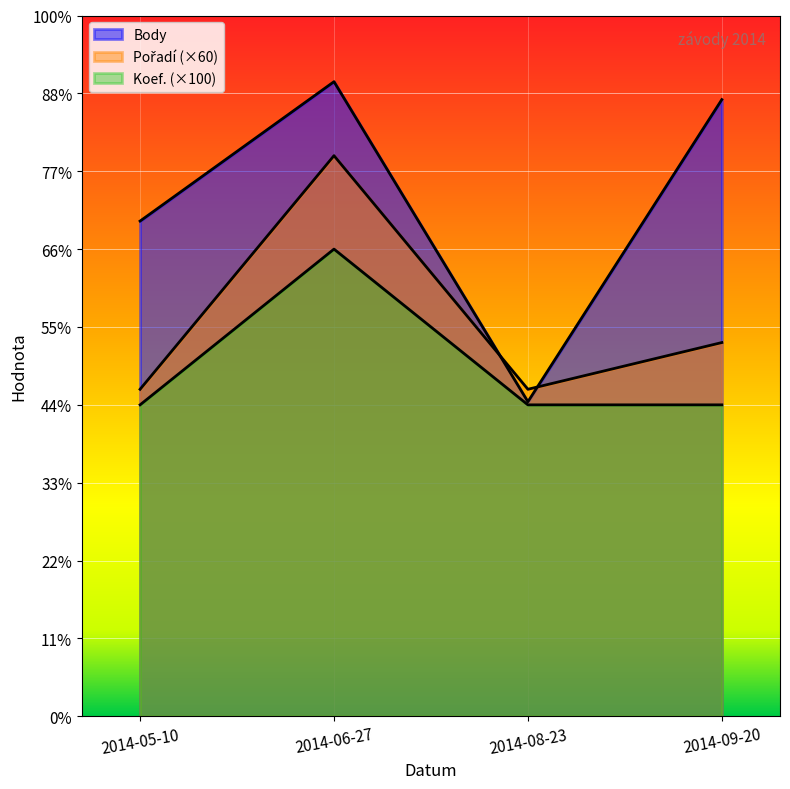

True or false: Body has a value of 636 at 2014-05-10.

True